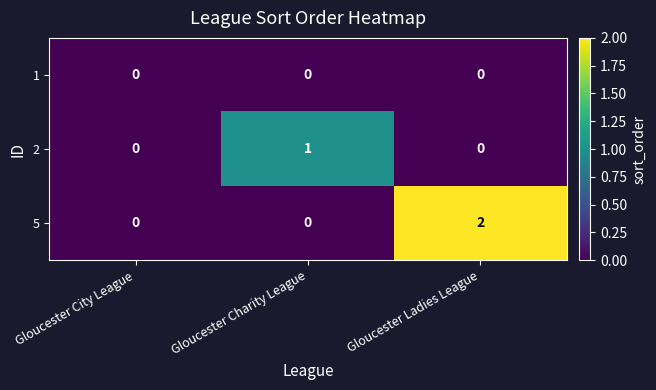

Which series changed the most between Gloucester City League and Gloucester Charity League?

2